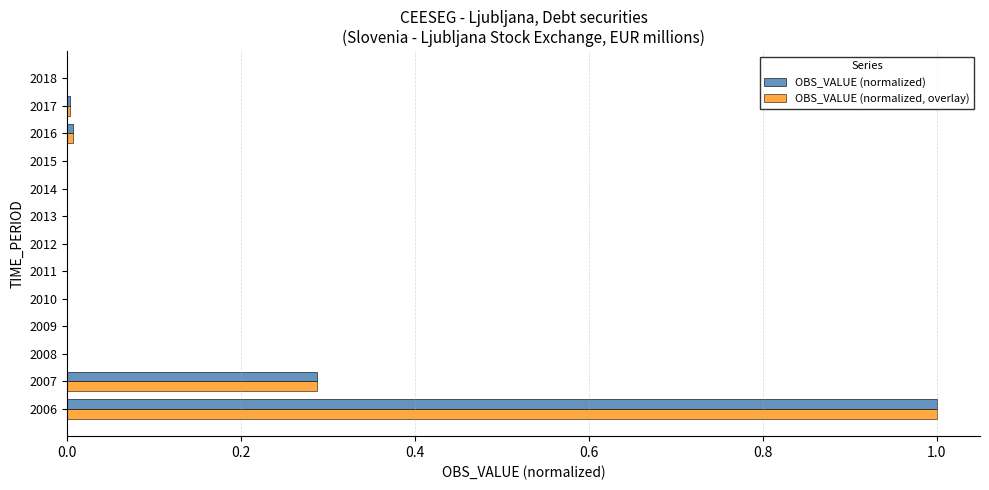

The value of OBS_VALUE (normalized, overlay) at 2015 is -0.5. True or false?

False